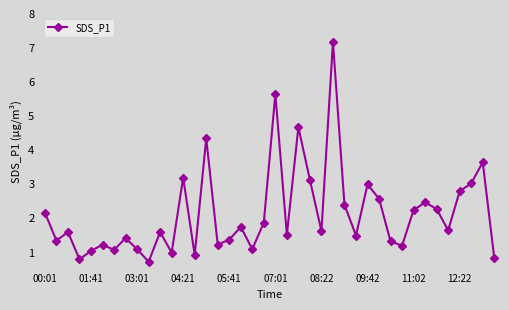

What is the greatest value displayed?

7.2